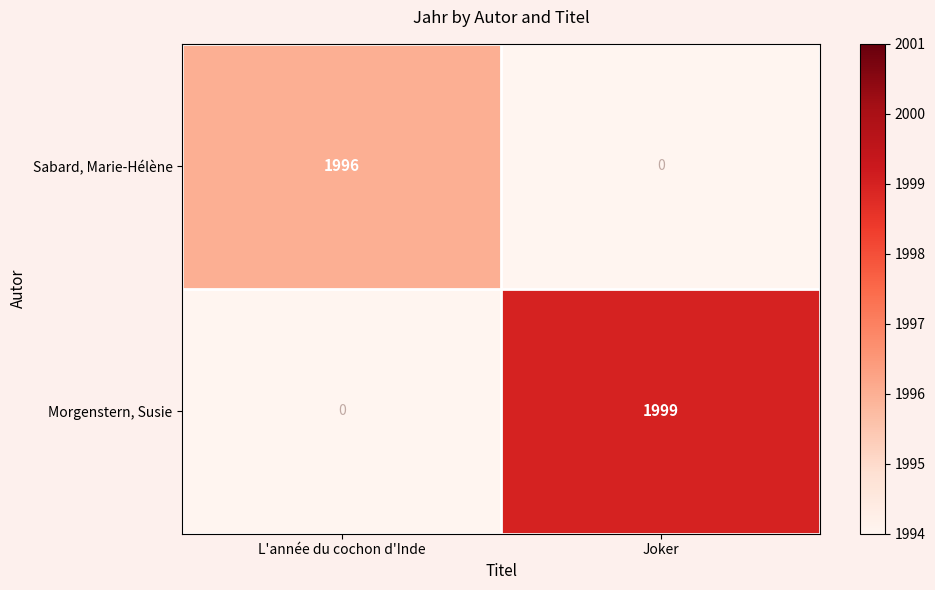

What is the spread (max minus min) of values at L'année du cochon d'Inde?

1996